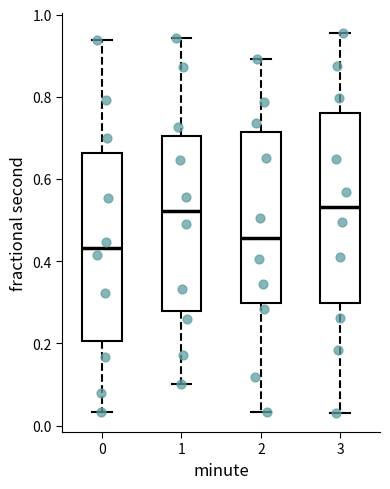

Reading left to right, read every box against the y-axis: the position of its median line, the range the box covers, and the ends of its whiskers. The values are not printed on the chart, so give them approximately, as read against the axis.

0: median 0.44, box 0.20 to 0.66, whiskers 0.04 to 0.94
1: median 0.52, box 0.28 to 0.70, whiskers 0.10 to 0.94
2: median 0.46, box 0.30 to 0.72, whiskers 0.04 to 0.90
3: median 0.54, box 0.30 to 0.76, whiskers 0.04 to 0.96